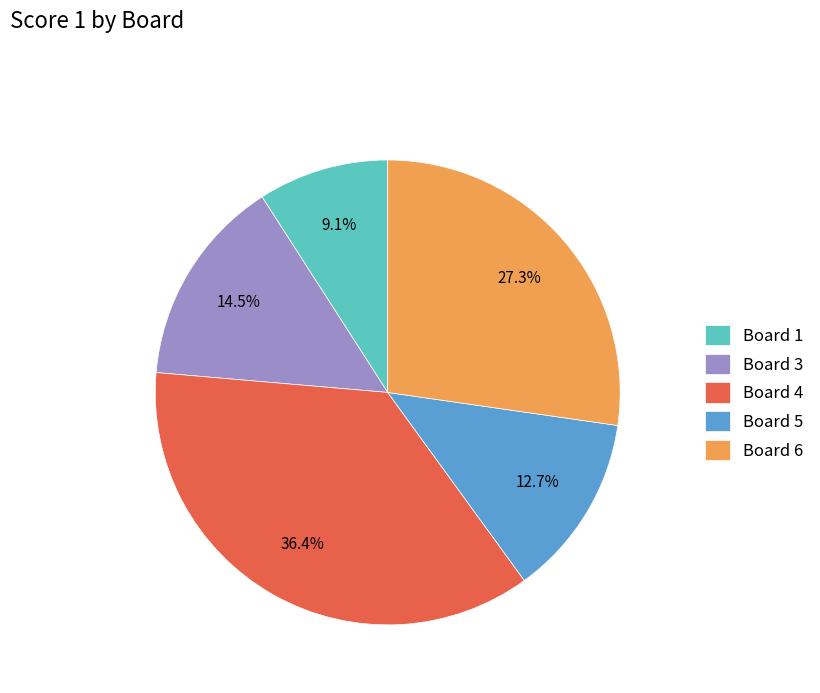

Which slice is the largest?

Board 4